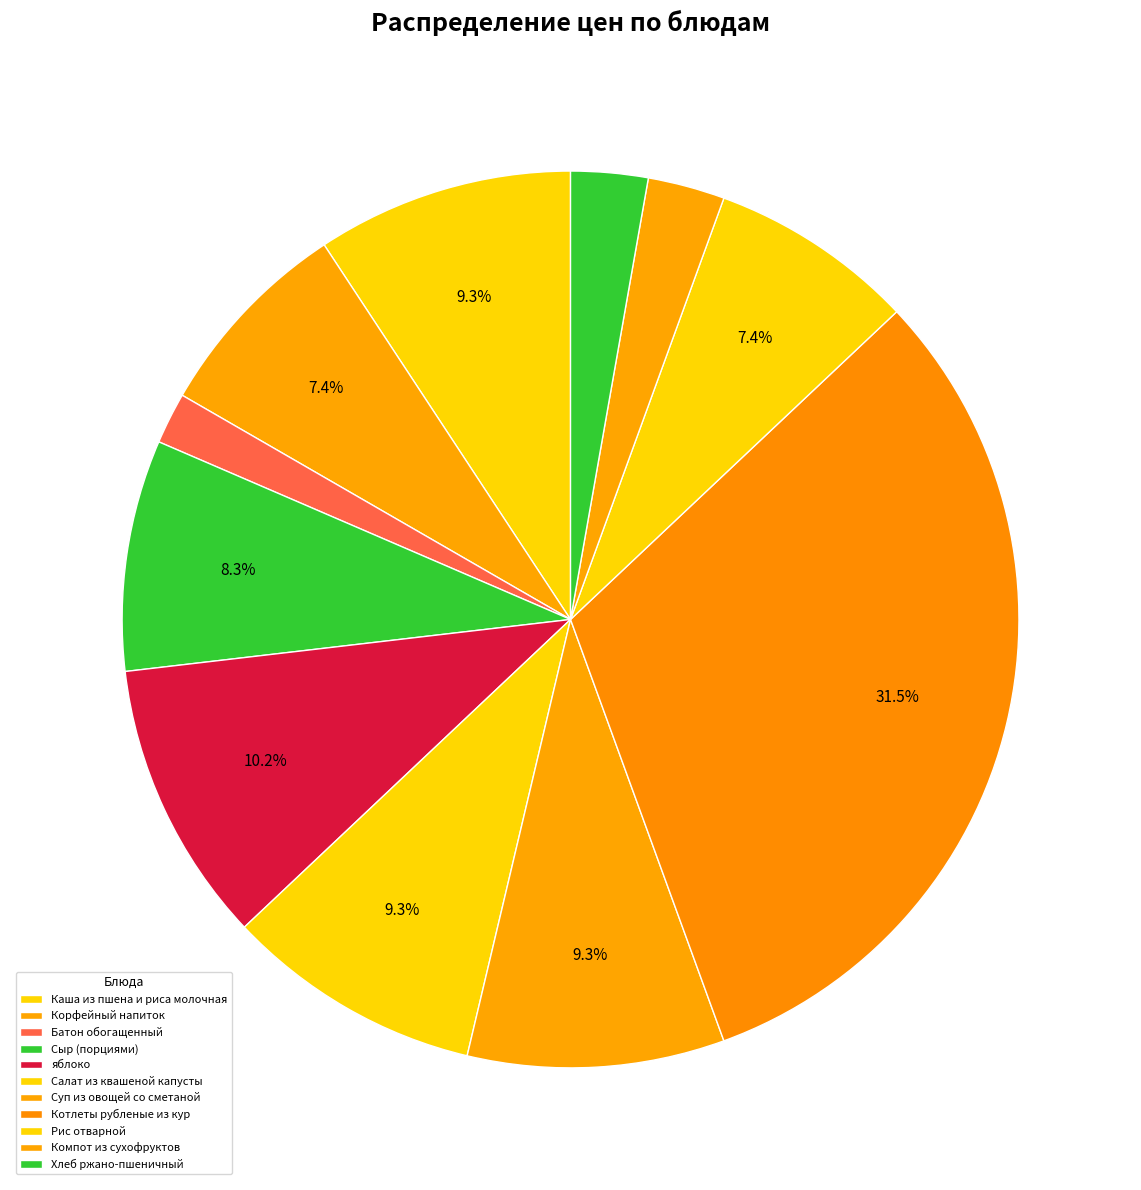

How many slices are in this pie chart?

11